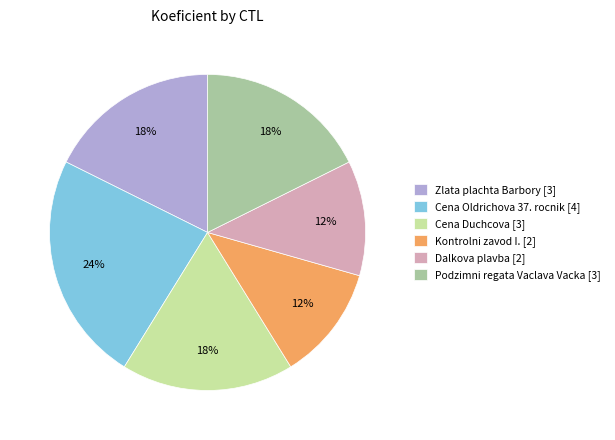

Is it true that Cena Oldrichova 37. rocnik [4] is 15% of the pie?

False